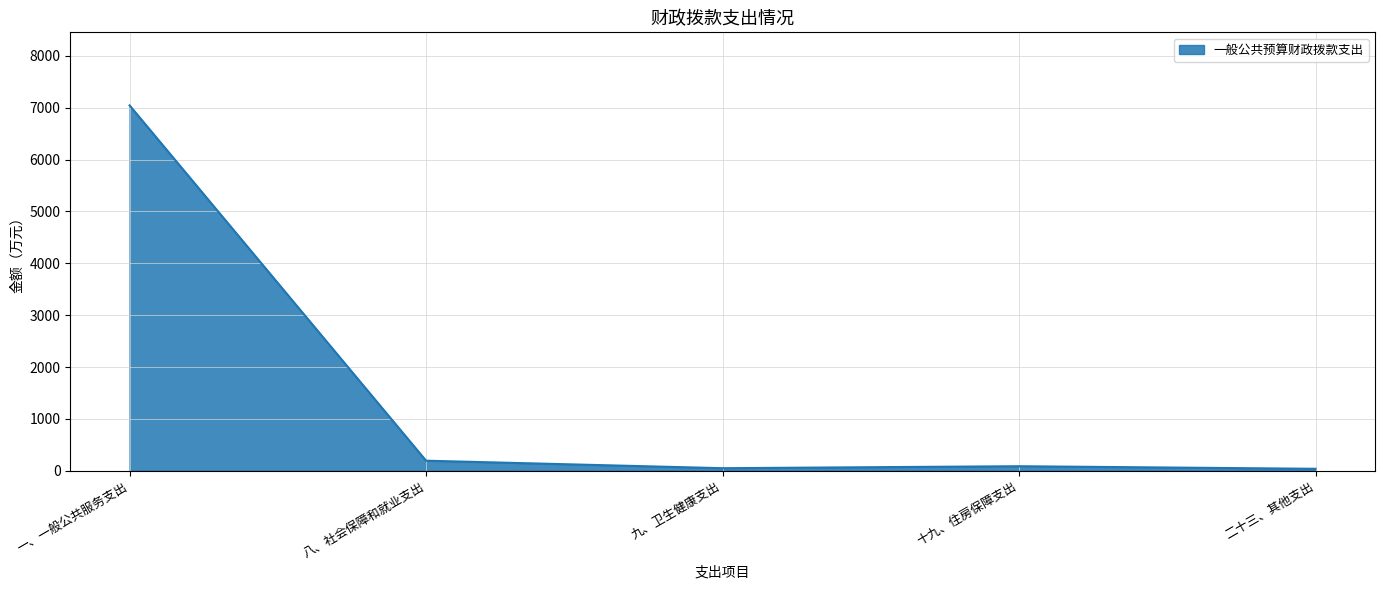

True or false: there are more than 2 points higher than both neighbors.

False